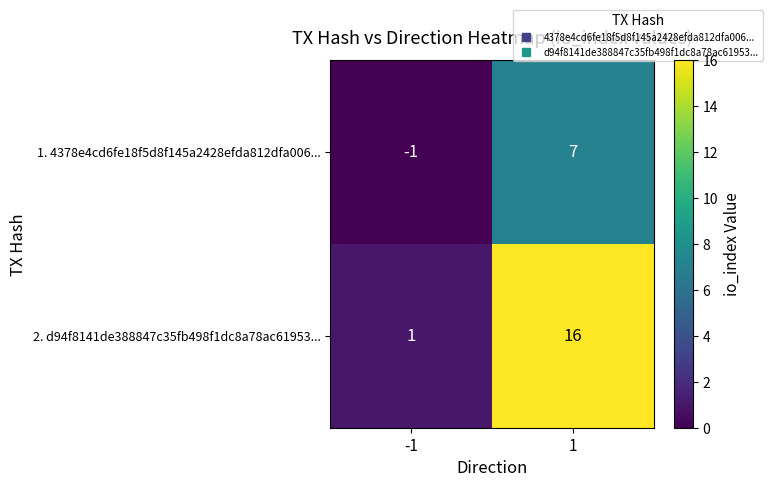

At which category is the sum across all series the highest?

1